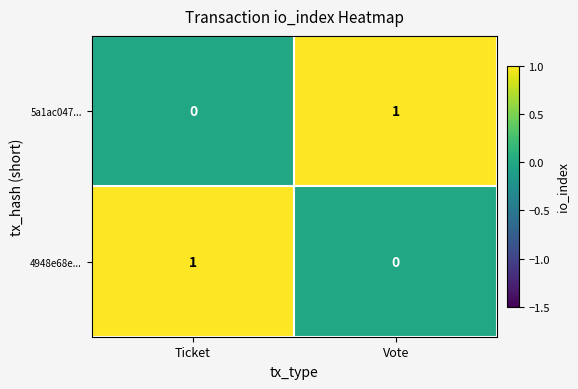

Reading left to right, list all the values displayed in this chart.

5a1ac047...: Ticket=0	Vote=1
4948e68e...: Ticket=1	Vote=0